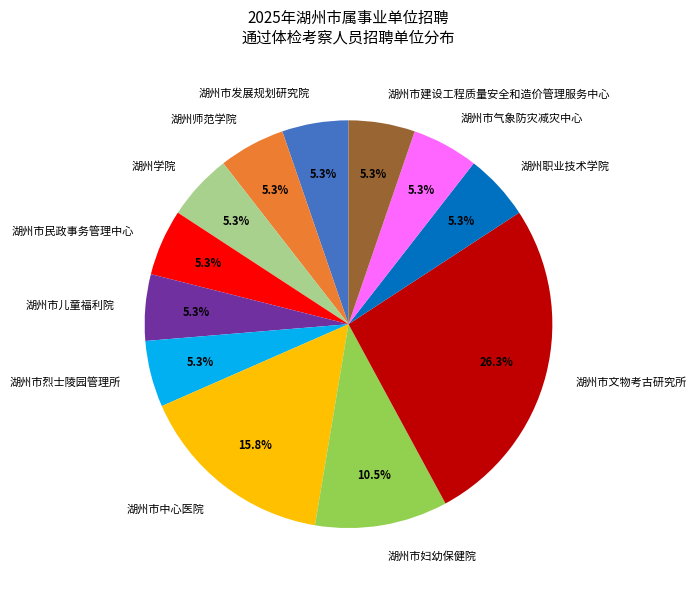

Does 湖州师范学院 account for over 50% of the chart?

No